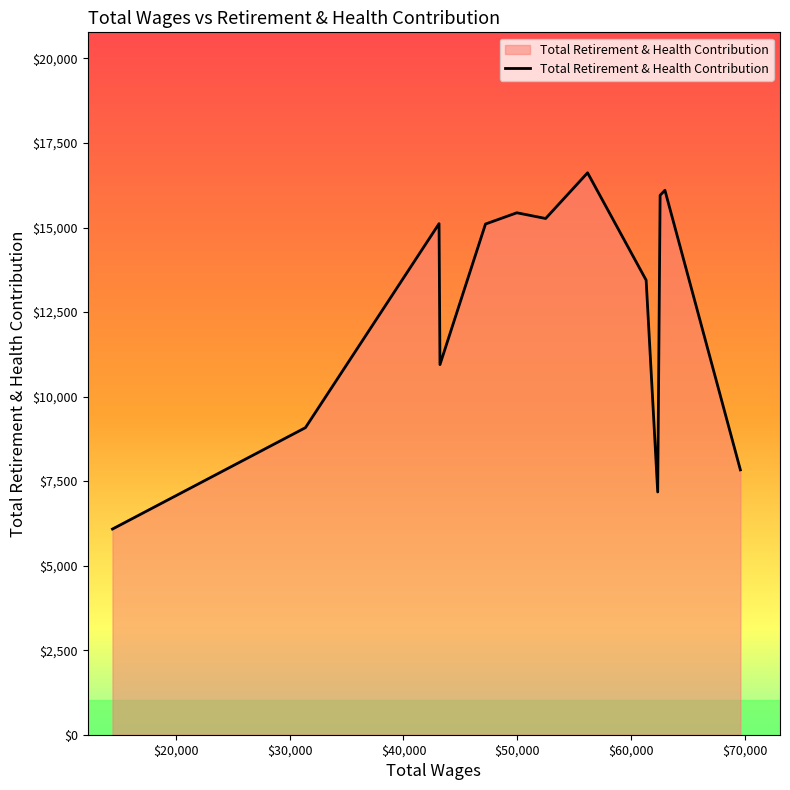

What is the difference between the maximum and minimum values?

10535